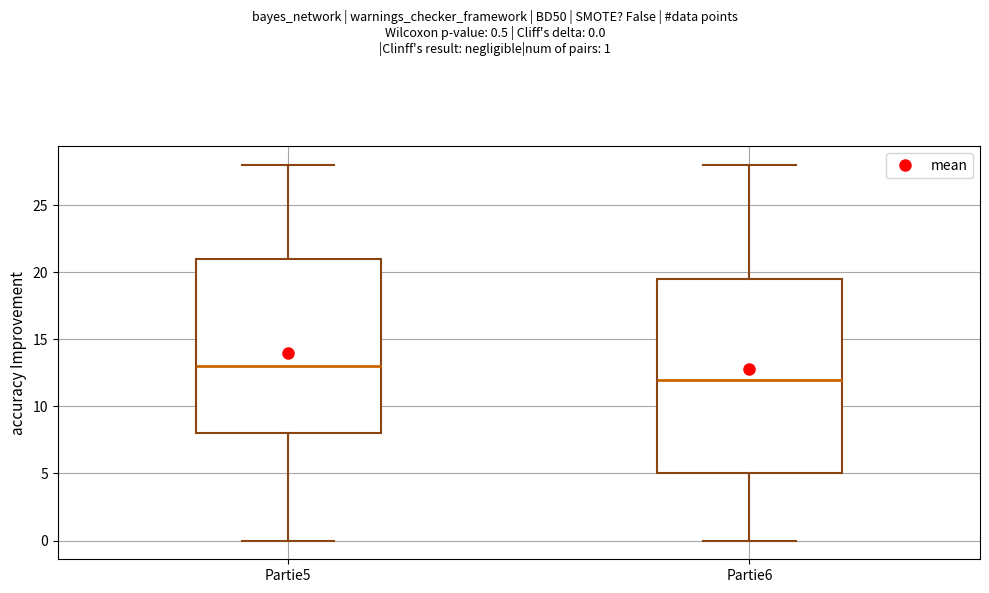

Reading left to right, read every box against the y-axis: the position of its median line, the range the box covers, and the ends of its whiskers. The values are not printed on the chart, so give them approximately, as read against the axis.

Partie5: median 13.0, box 8.0 to 21.0, whiskers 0.0 to 28.0
Partie6: median 12.0, box 5.0 to 19.5, whiskers 0.0 to 28.0